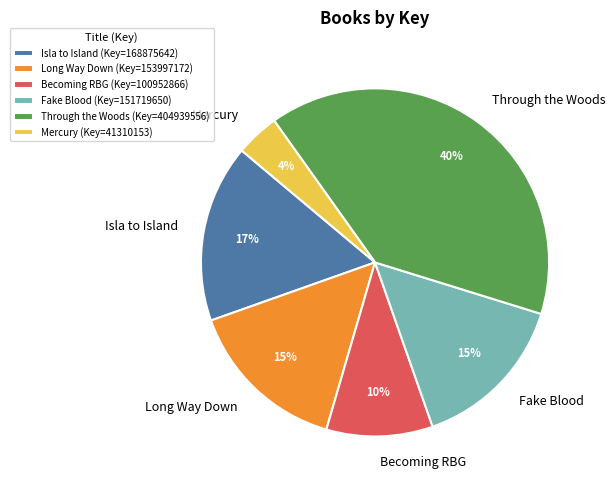

To the nearest percent, what portion does Isla to Island represent?

17%